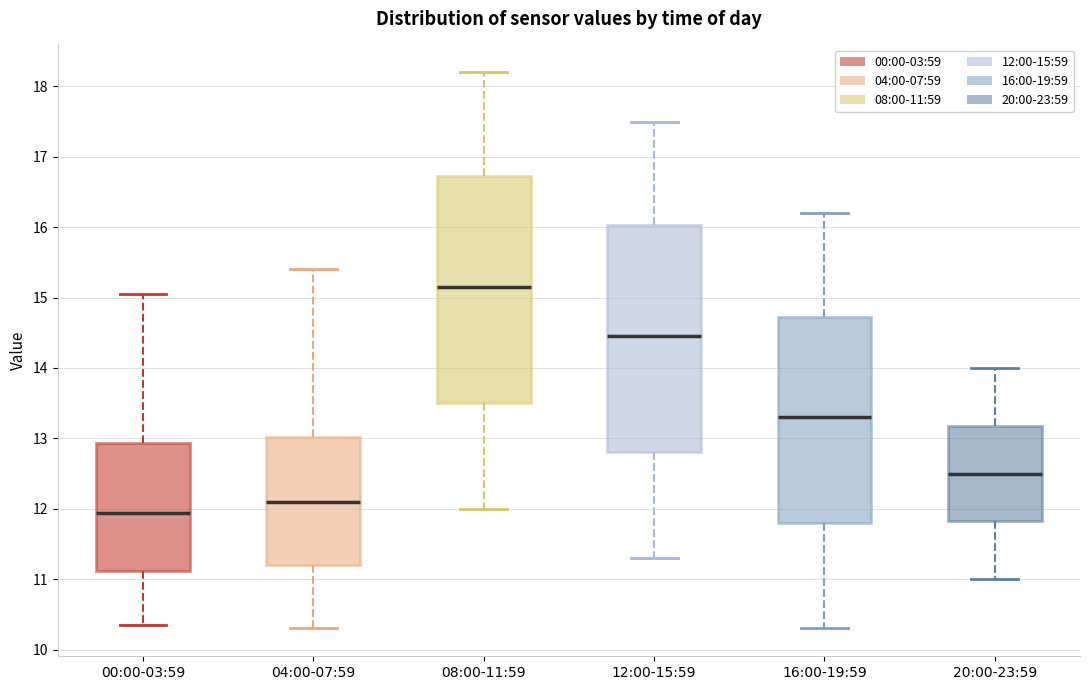

Reading left to right, transcribe this box plot: for each box, give where its median line is, the range the box spans, and where its two whiskers end, as read against the y-axis. The values are not printed on the chart, so give them approximately, as read against the axis.

00:00-03:59: median 11.9, box 11.1 to 12.9, whiskers 10.4 to 15.1
04:00-07:59: median 12.1, box 11.2 to 13.0, whiskers 10.3 to 15.4
08:00-11:59: median 15.2, box 13.5 to 16.7, whiskers 12.0 to 18.2
12:00-15:59: median 14.5, box 12.8 to 16.0, whiskers 11.3 to 17.5
16:00-19:59: median 13.3, box 11.8 to 14.7, whiskers 10.3 to 16.2
20:00-23:59: median 12.5, box 11.8 to 13.2, whiskers 11.0 to 14.0